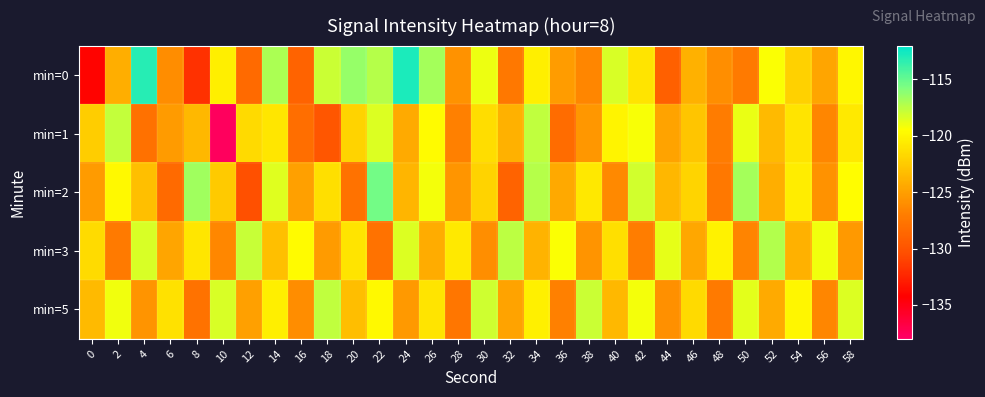

Reading left to right, what are all the values shown in this chart?

min=0: 0=-134.1	2=-124.2	4=-113.1	6=-126.1	8=-131.8	10=-120.4	12=-128.4	14=-117.0	16=-128.9	18=-117.9	20=-116.5	22=-117.4	24=-112.9	26=-116.9	28=-125.7	30=-118.9	32=-127.4	34=-120.3	36=-125.2	38=-126.4	40=-118.4	42=-120.9	44=-129.2	46=-123.9	48=-126.0	50=-127.2	52=-119.4	54=-122.1	56=-124.6	58=-119.8
min=1: 0=-122.3	2=-117.8	4=-127.9	6=-125.2	8=-123.5	10=-137.7	12=-121.6	14=-120.9	16=-128.1	18=-129.9	20=-122.0	22=-118.5	24=-124.3	26=-119.7	28=-126.8	30=-121.4	32=-123.9	34=-117.6	36=-128.2	38=-125.5	40=-120.1	42=-119.3	44=-124.7	46=-122.8	48=-127.1	50=-118.9	52=-123.4	54=-121.0	56=-126.5	58=-120.7
min=2: 0=-125.3	2=-119.8	4=-123.1	6=-128.4	8=-116.7	10=-122.5	12=-130.2	14=-118.6	16=-124.9	18=-121.3	20=-127.8	22=-115.4	24=-123.7	26=-119.2	28=-125.6	30=-122.0	32=-128.9	34=-117.3	36=-124.4	38=-120.8	40=-126.3	42=-118.1	44=-123.6	46=-121.9	48=-127.4	50=-116.8	52=-124.1	54=-120.5	56=-125.8	58=-119.6
min=3: 0=-121.5	2=-127.2	4=-118.3	6=-124.6	8=-120.9	10=-126.4	12=-117.8	14=-123.1	16=-119.7	18=-125.3	20=-121.0	22=-127.8	24=-118.5	26=-124.2	28=-120.7	30=-126.0	32=-117.5	34=-123.8	36=-119.4	38=-125.7	40=-121.3	42=-127.0	44=-118.8	46=-124.5	48=-120.2	50=-126.6	52=-117.2	54=-123.9	56=-119.1	58=-125.4
min=5: 0=-123.4	2=-119.1	4=-125.7	6=-121.2	8=-127.8	10=-118.3	12=-124.9	14=-120.4	16=-126.1	18=-117.6	20=-123.2	22=-119.8	24=-125.4	26=-121.0	28=-127.5	30=-118.0	32=-124.7	34=-120.3	36=-126.8	38=-117.9	40=-123.5	42=-119.2	44=-125.9	46=-121.6	48=-127.2	50=-118.7	52=-124.3	54=-120.0	56=-126.5	58=-118.4